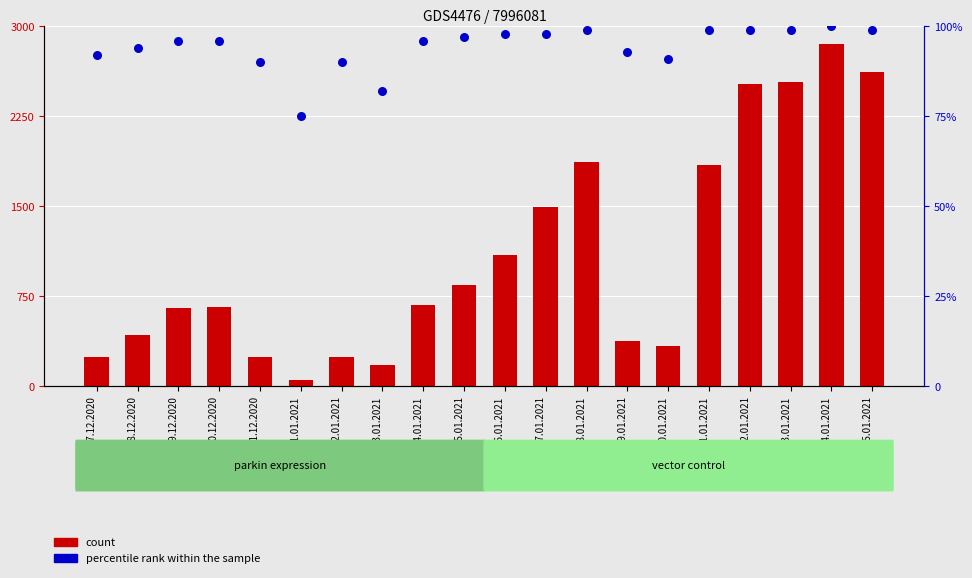

Which series reaches the minimum Y coordinate?

percentile rank within the sample